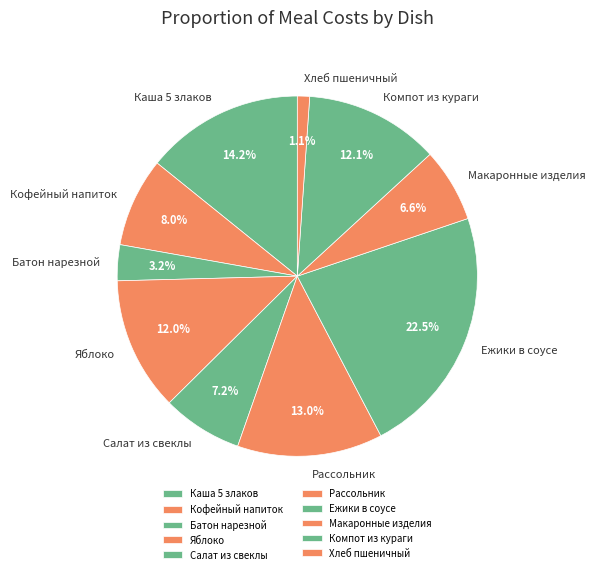

How much of the chart is everything except Хлеб пшеничный?

98.9%